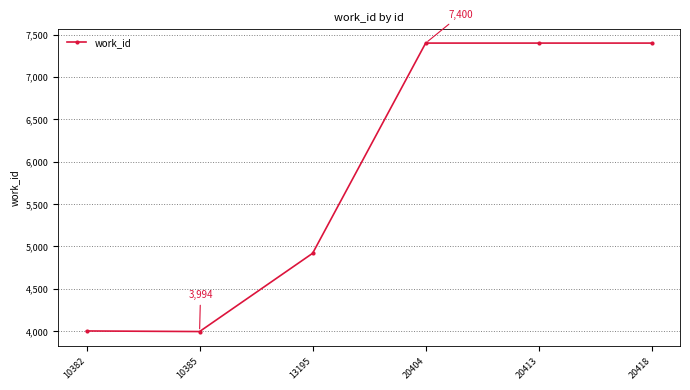

How many interior local valleys (lower than both neighbors) does the data have?

1